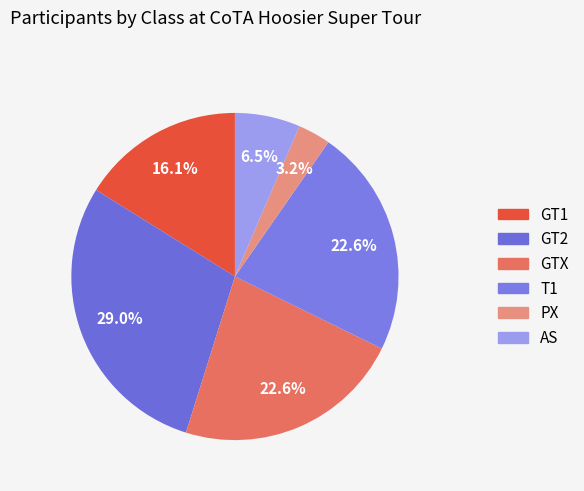

True or false: GTX accounts for 31% of the total.

False